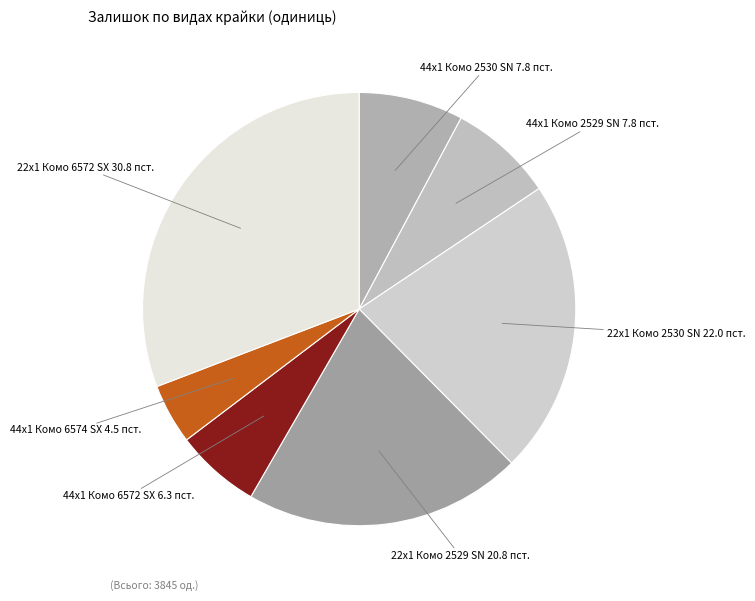

What is the largest slice in the pie chart?

22x1 Комо 6572 SX